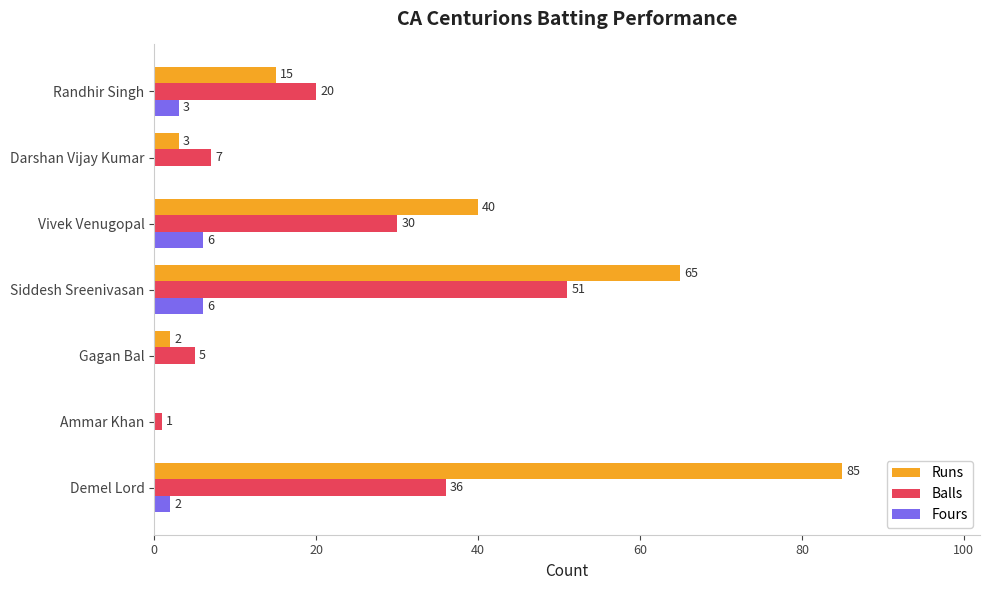

At which category is the sum across all series the highest?

Demel Lord